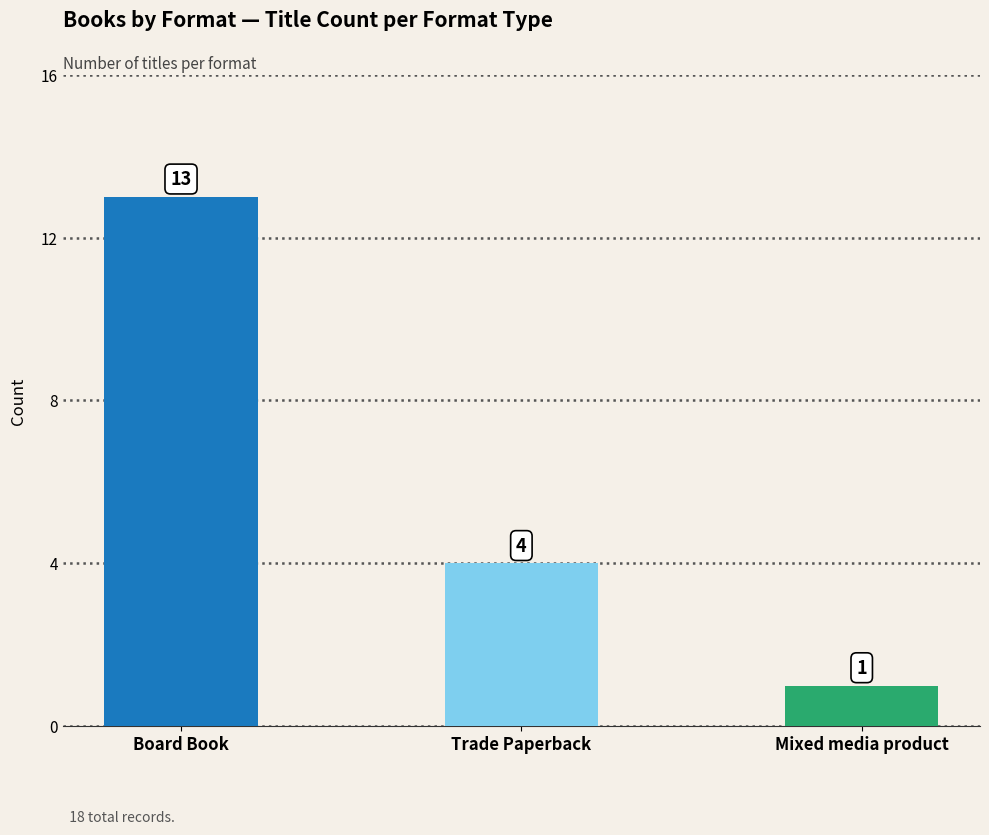

What is the value of the 3rd bar from the left?

1